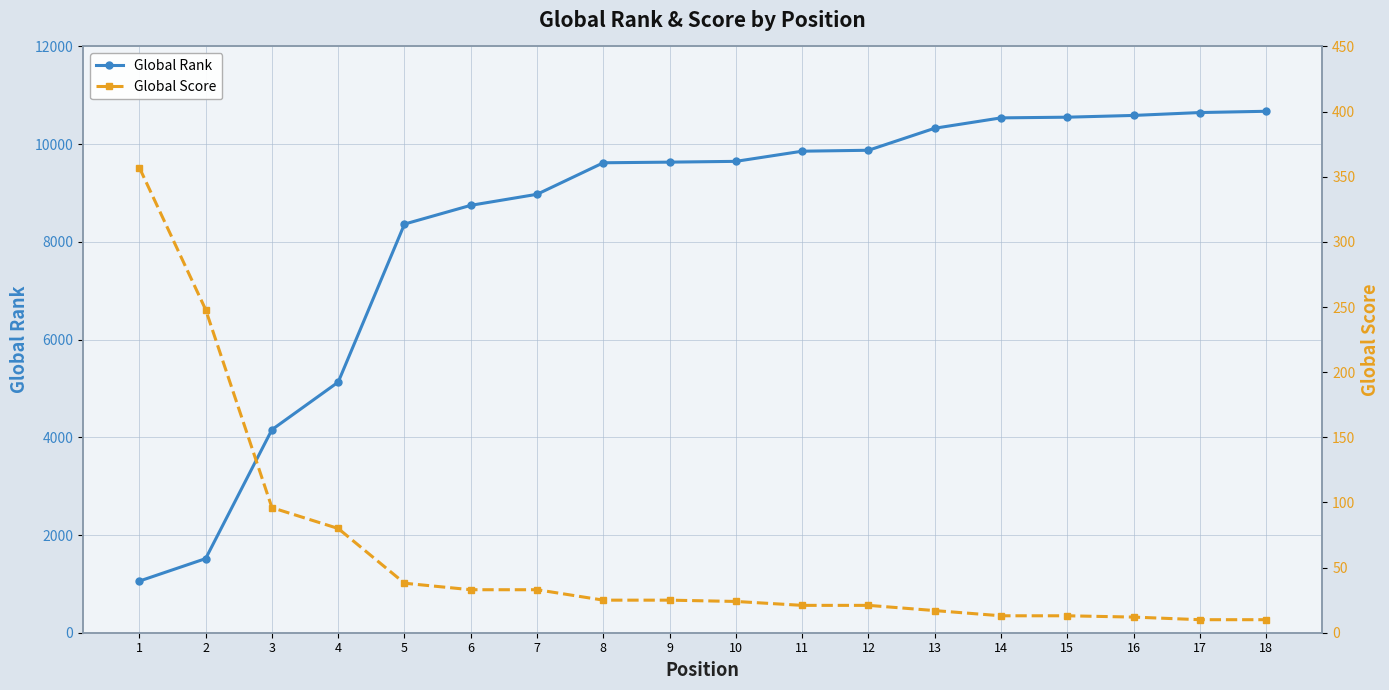

Which series has the widest spread of values?

Global Rank